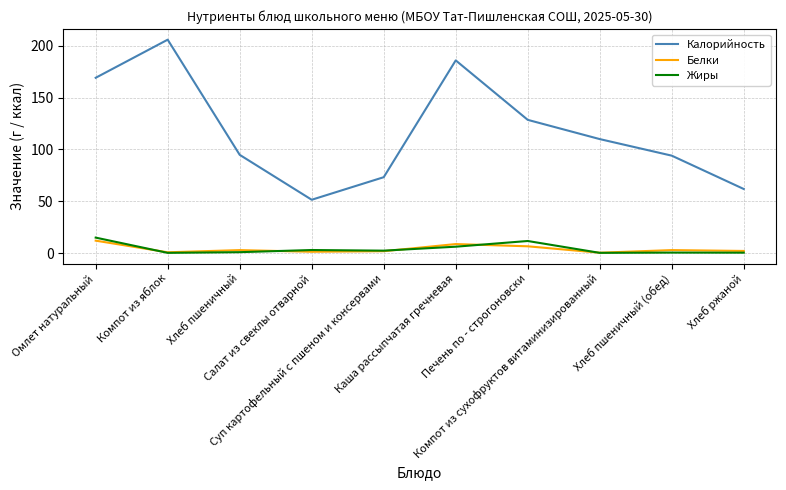

Is the value of Жиры at Компот из яблок greater than the value of Калорийность at Суп картофельный с пшеном и консервами?

No